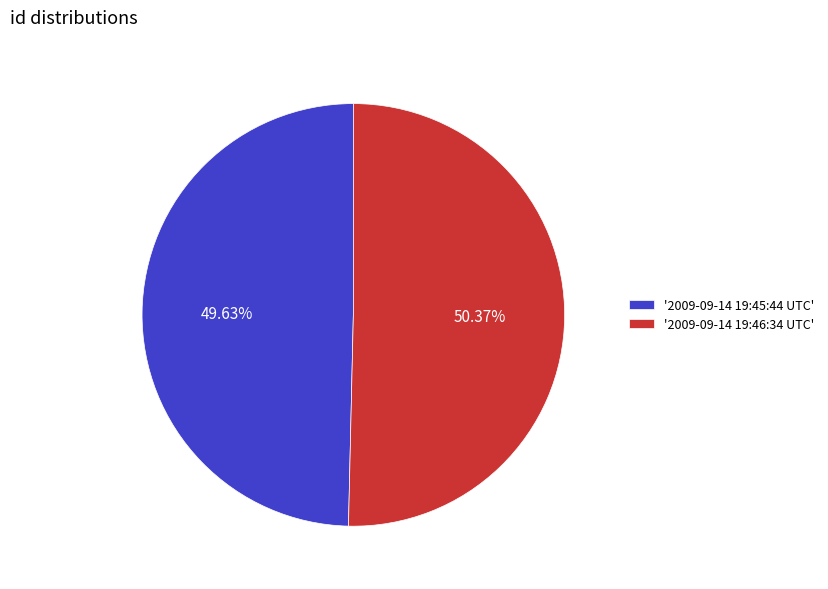

Which slice is the smallest?

'2009-09-14 19:45:44 UTC'